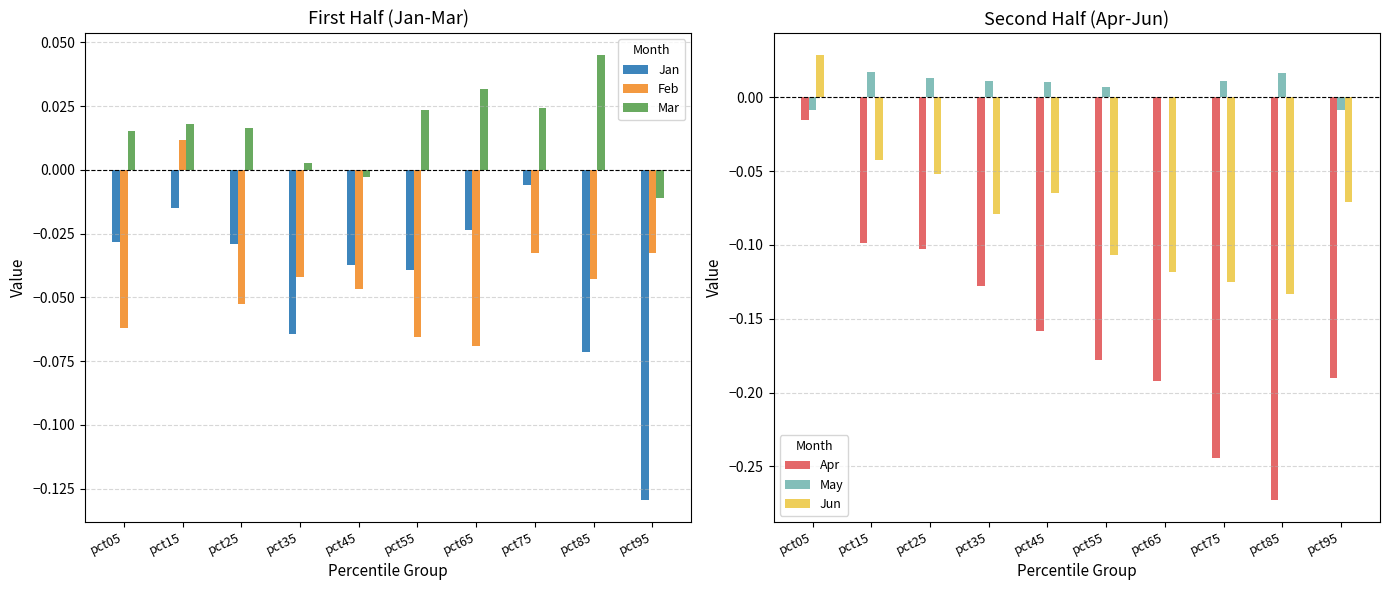

Is it true that Jan equals -0.0 at pct15?

False